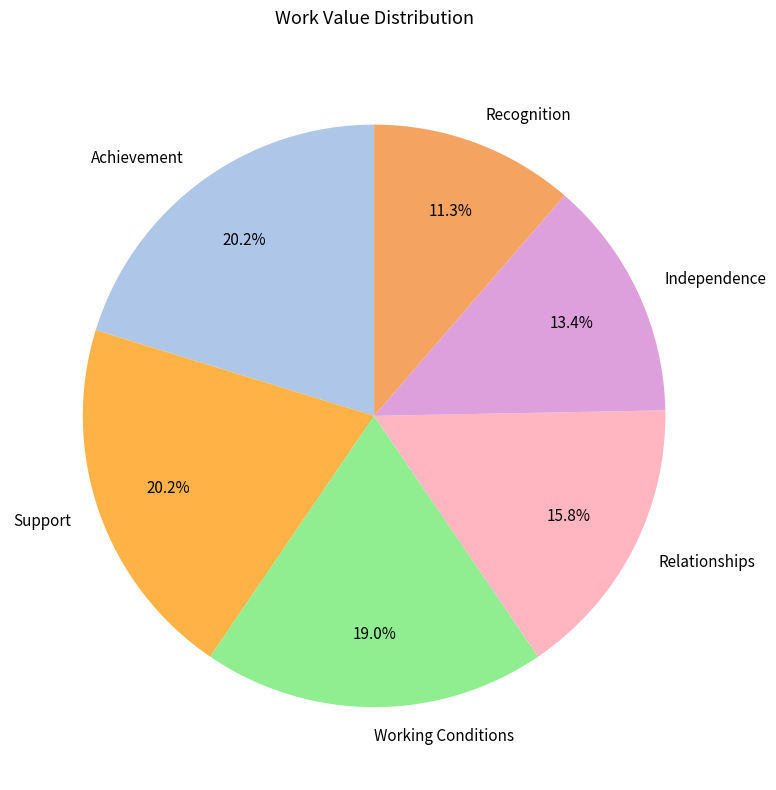

True or false: Working Conditions accounts for 29% of the total.

False